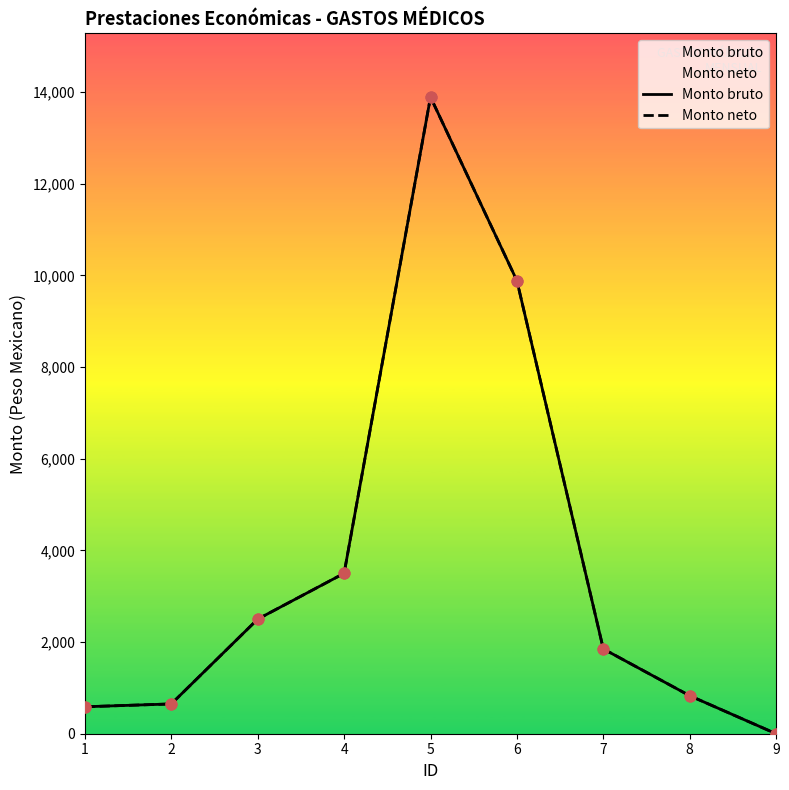

Which series reaches the minimum Y coordinate?

Monto bruto